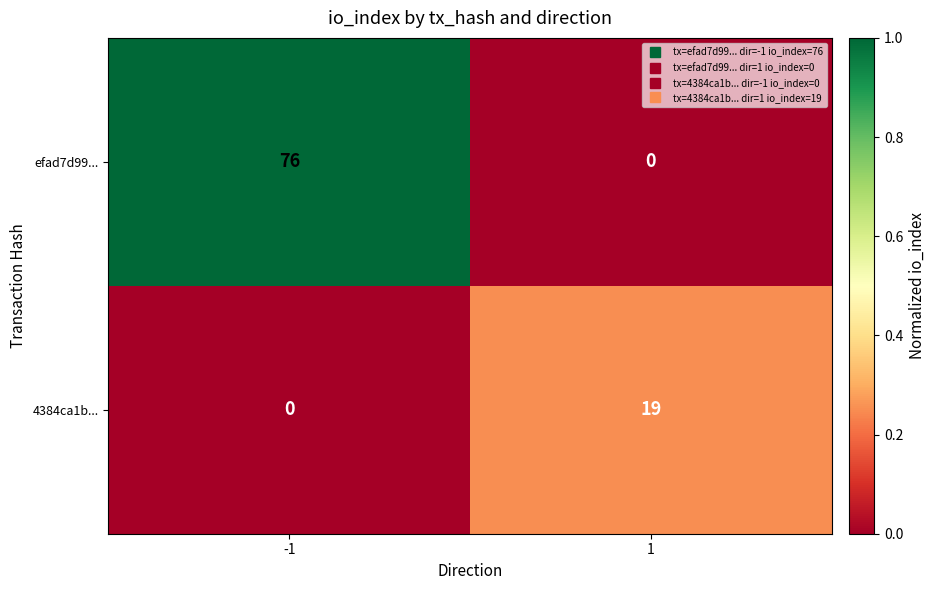

What is the total value across all series at -1?

76